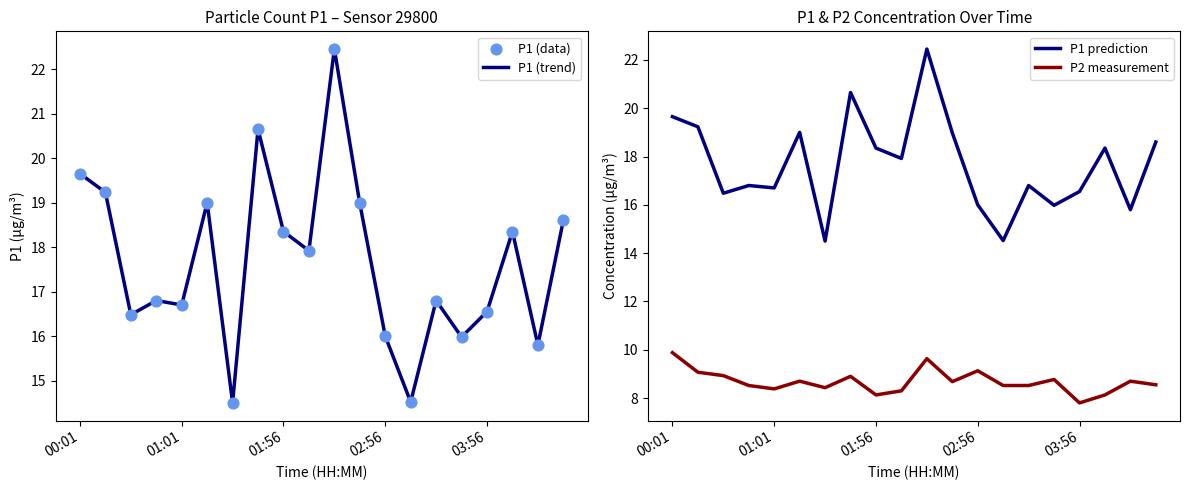

At which category is the sum across all series the highest?

10